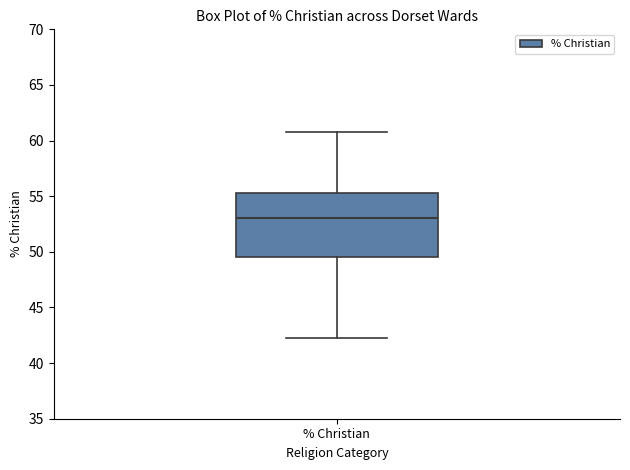

Transcribe this box plot: give where the median line is, the range the box spans, and where the two whiskers end, as read against the y-axis. The values are not printed on the chart, so give them approximately, as read against the axis.

median 53.0, box 49.5 to 55.5, whiskers 42.0 to 61.0